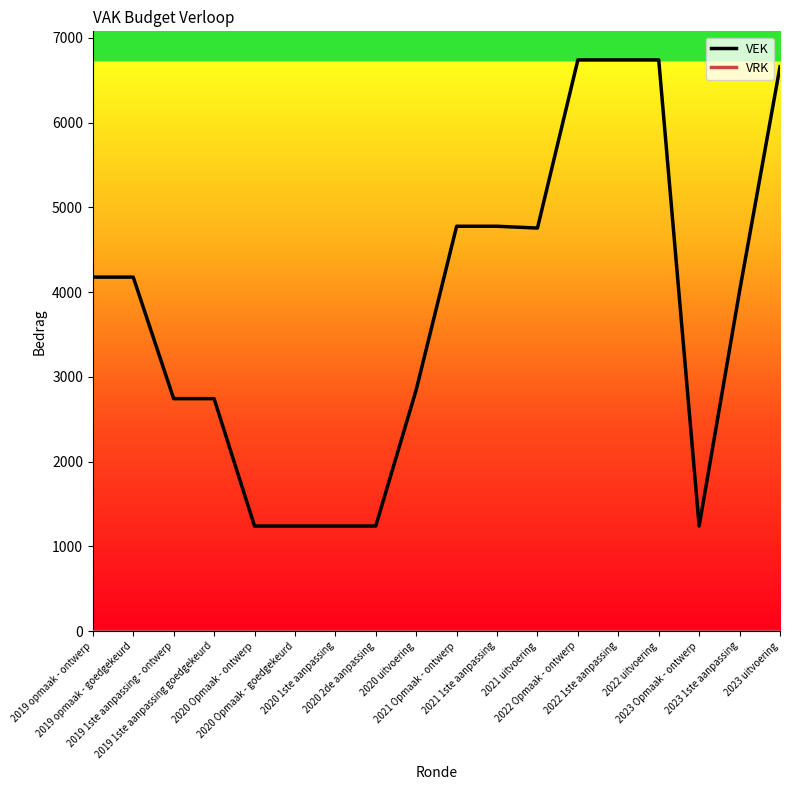

What is the maximum value for VEK?

6739